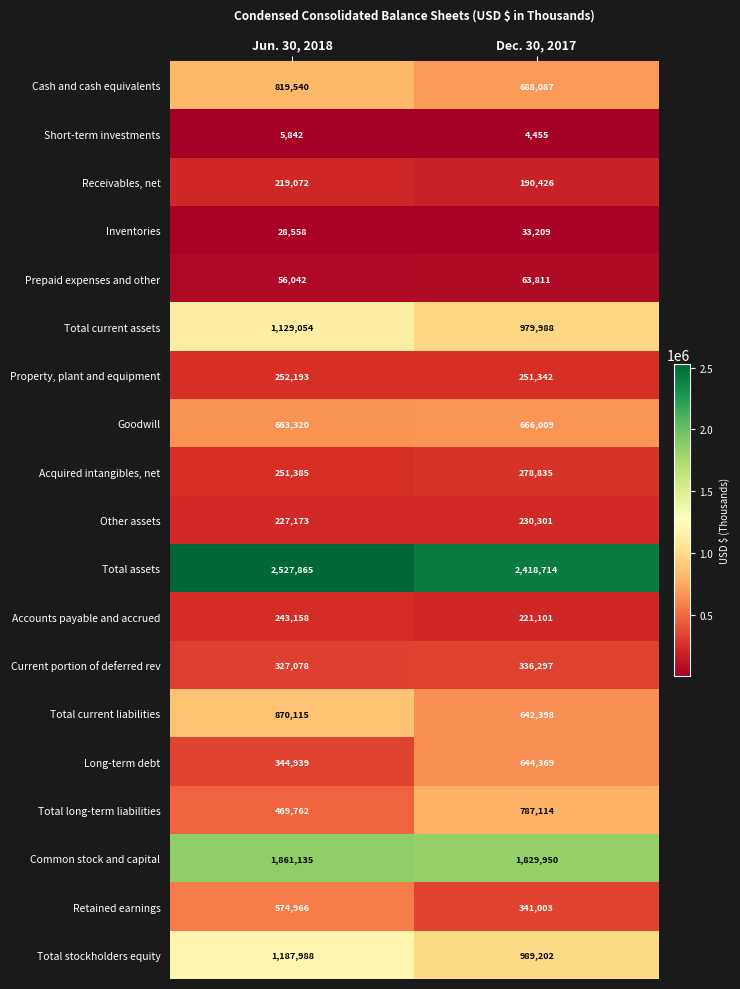

True or false: Total assets has a value of 2418714 at Dec. 30, 2017.

True